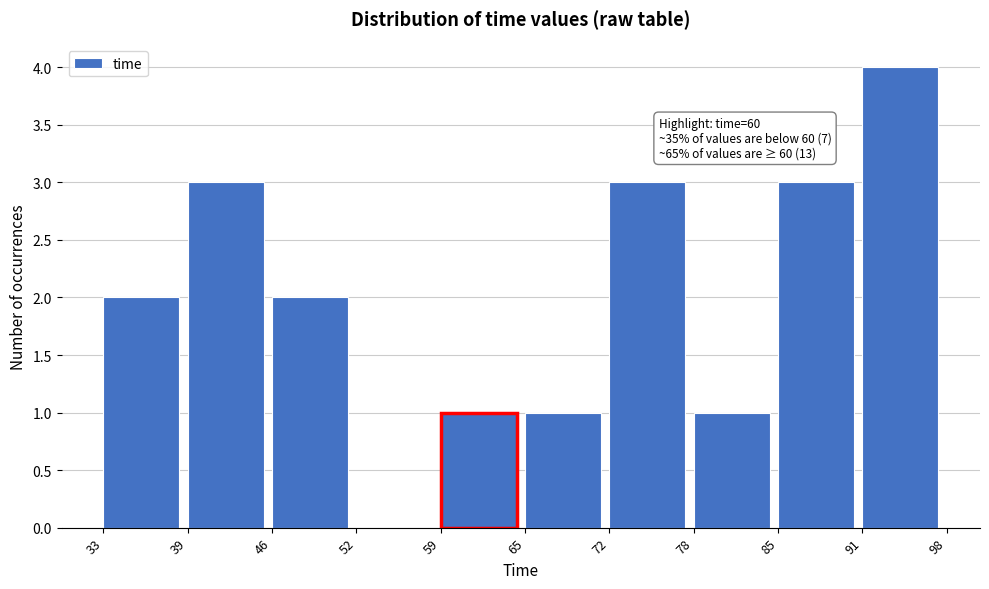

Which range on the x-axis has the tallest bar?

91 to 98